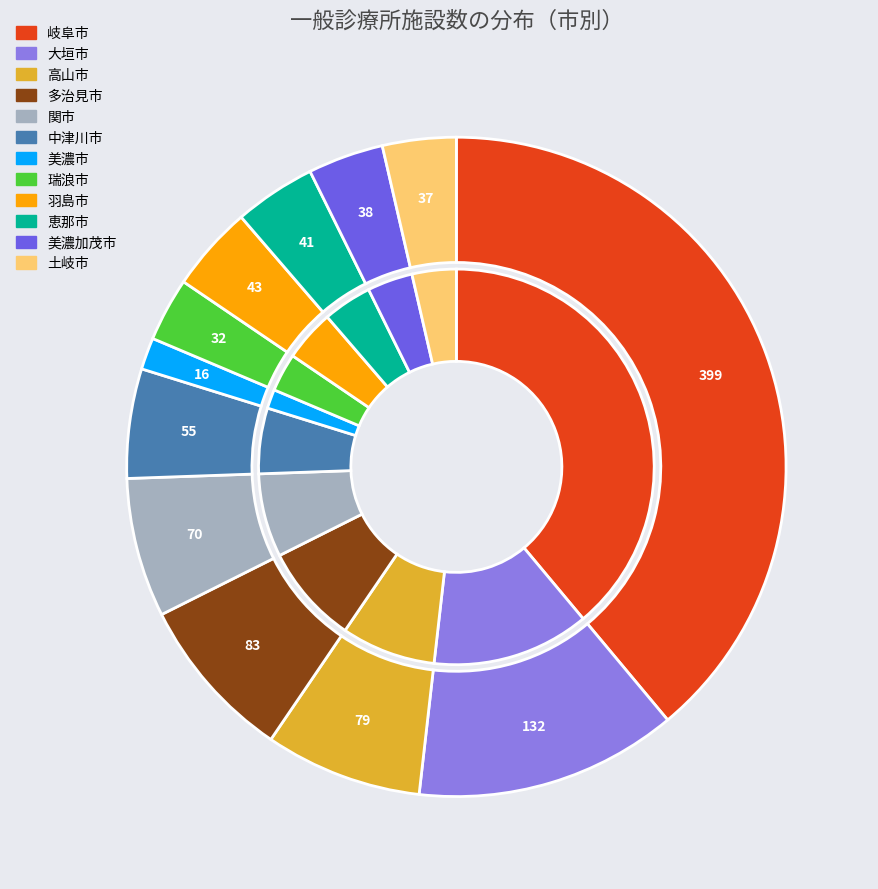

To the nearest percent, what percentage of the pie is 恵那市?

4%